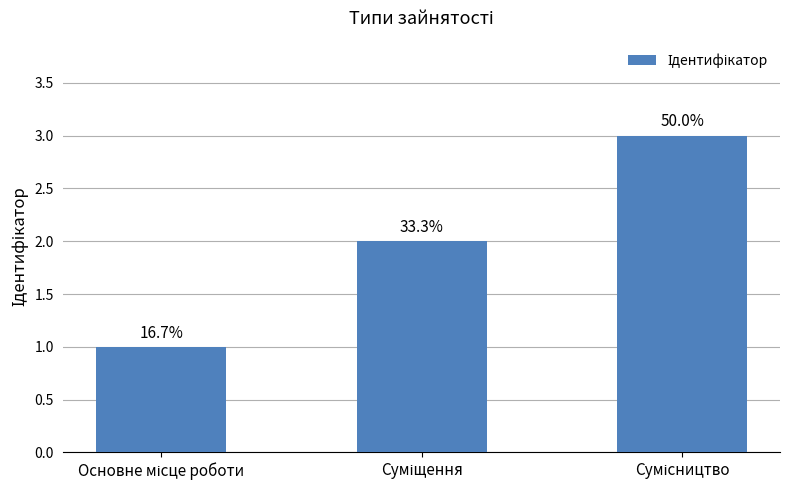

Reading left to right, extract all data points from this chart.

1	2	3